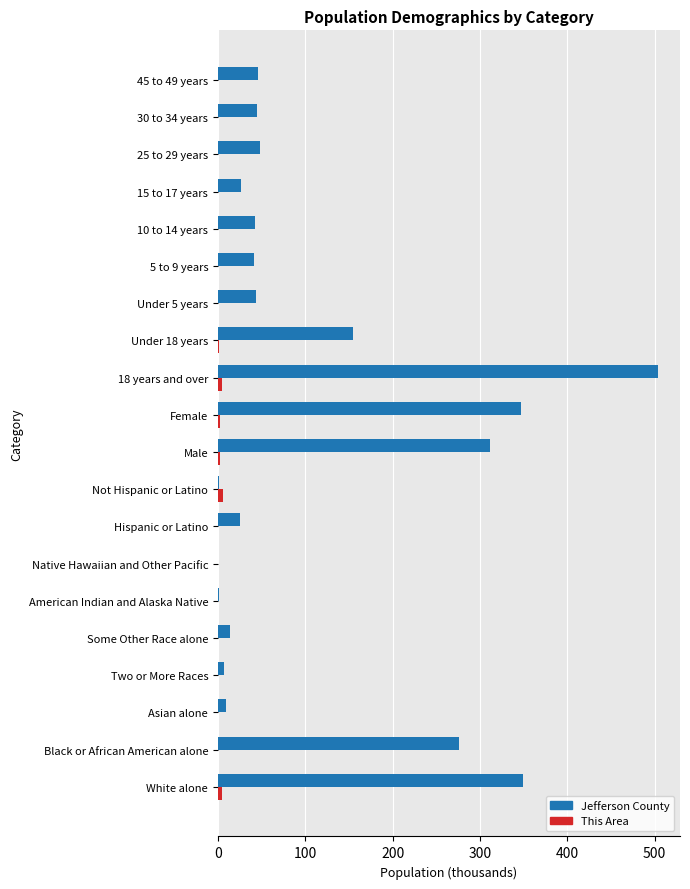

At which category does the chart reach its peak across all series?

18 years and over